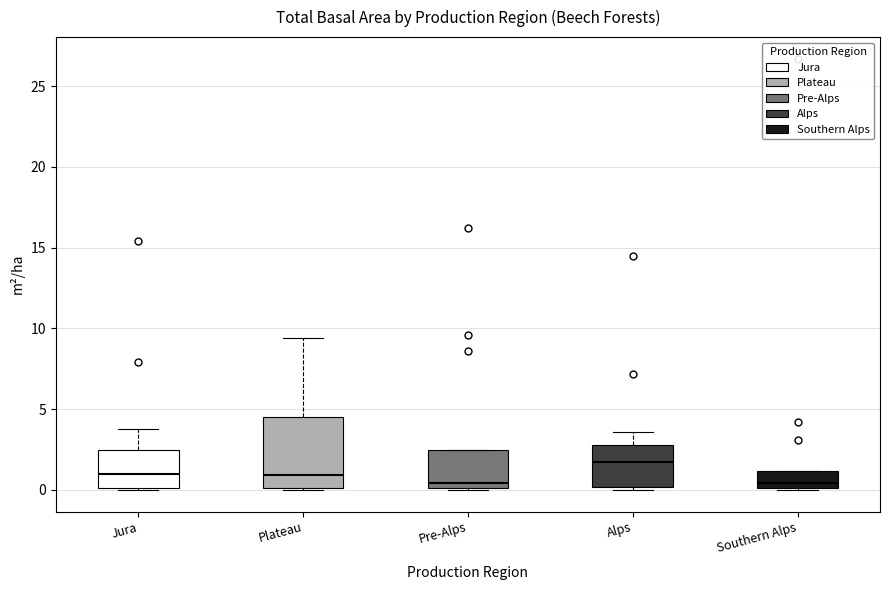

Reading left to right, transcribe this box plot: for each box, give where its median line is, the range the box spans, and where its two whiskers end, as read against the y-axis. The values are not printed on the chart, so give them approximately, as read against the axis.

Jura: median 1.0, box 0.0 to 2.5, whiskers 0.0 to 4.0
Plateau: median 1.0, box 0.0 to 4.5, whiskers 0.0 to 9.5
Pre-Alps: median 0.5, box 0.0 to 2.5, whiskers 0.0 to 2.5
Alps: median 1.5, box 0.0 to 3.0, whiskers 0.0 (just below the box's lower edge) to 3.5
Southern Alps: median 0.5, box 0.0 to 1.0, whiskers 0.0 to 1.0